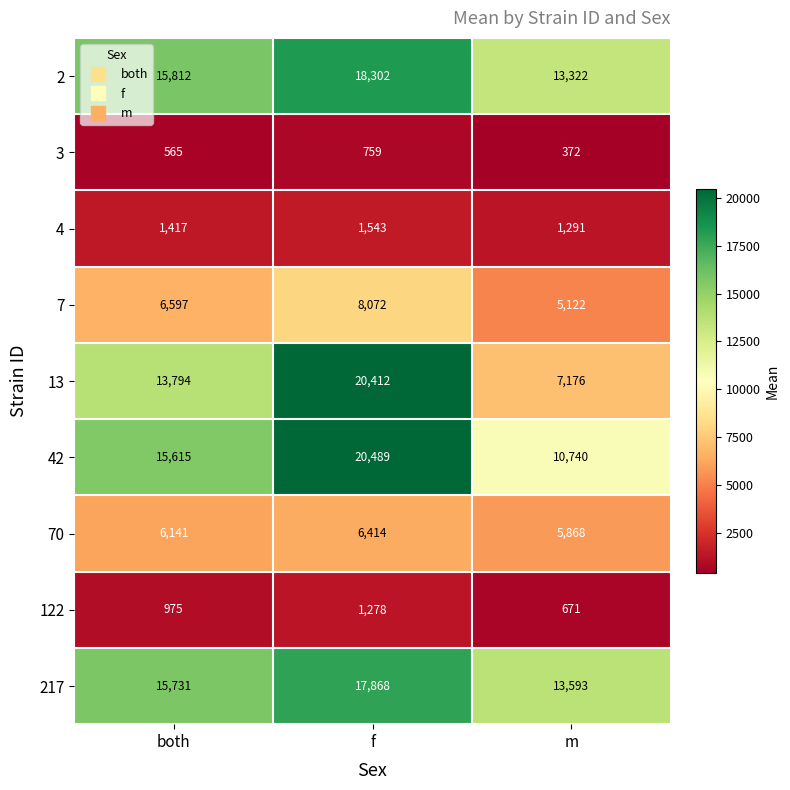

Reading left to right, what are all the values shown in this chart?

2: 15812	18302	13322
3: 565	759	372
4: 1417	1543	1291
7: 6597	8072	5122
13: 13794	20412	7176
42: 15615	20489	10740
70: 6141	6414	5868
122: 975	1278	671
217: 15731	17868	13593